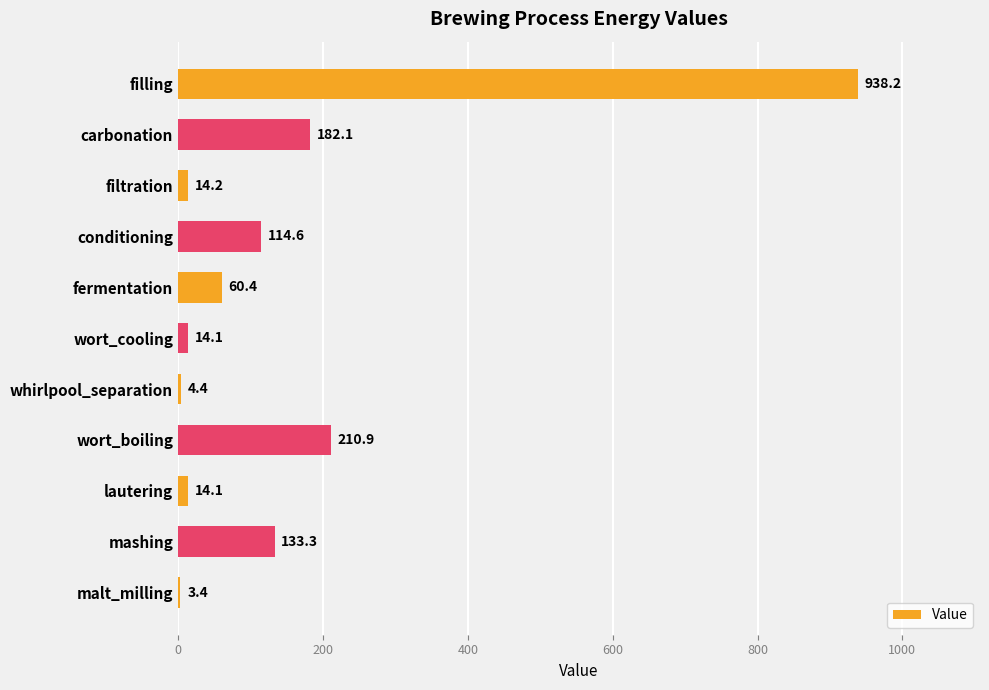

What is the difference between the second highest and minimum values?

207.5